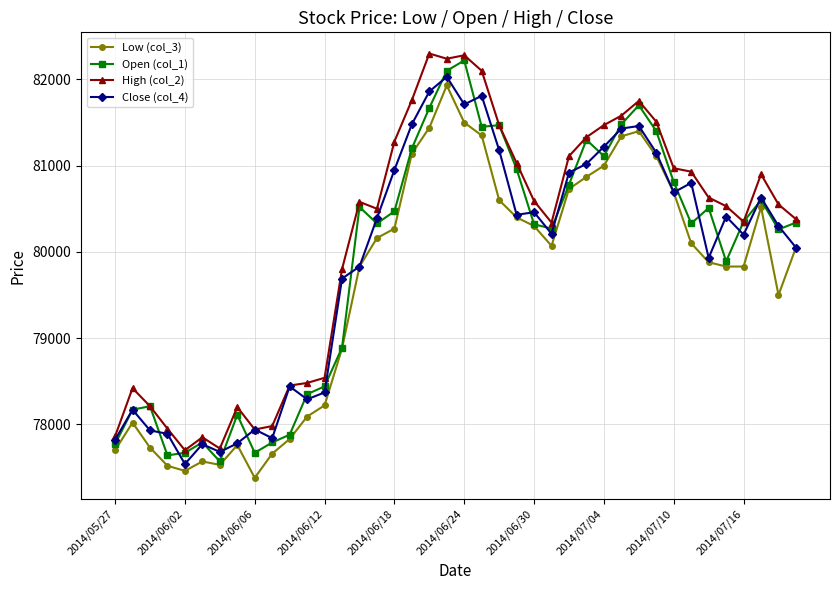

True or false: Low (col_3) and High (col_2) intersect in this chart.

False